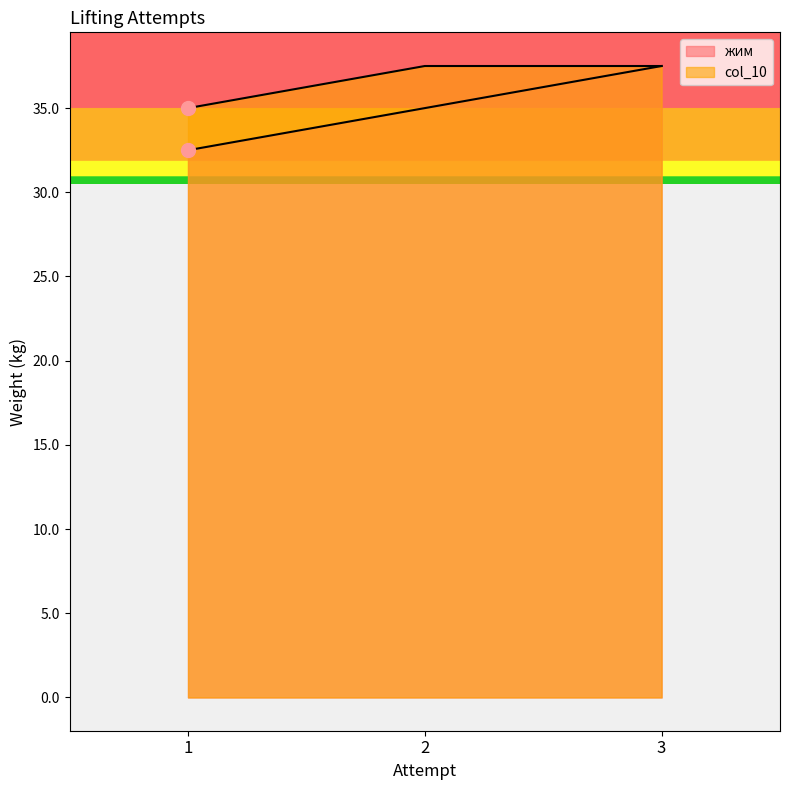

How many lines are shown in the chart?

2